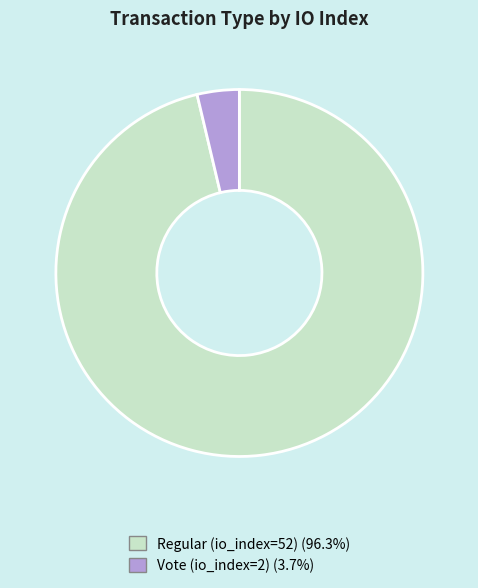

Which category accounts for the majority?

Regular (io_index=52)